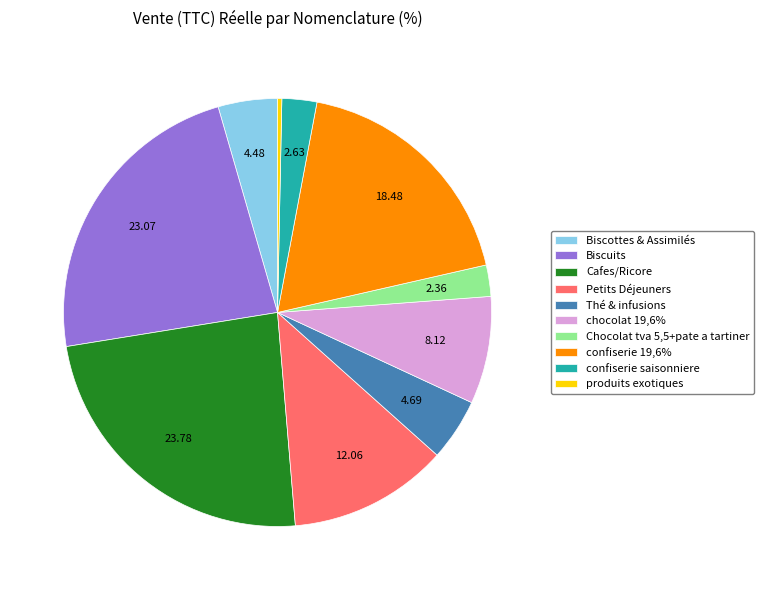

Does Thé & infusions account for over 50% of the chart?

No